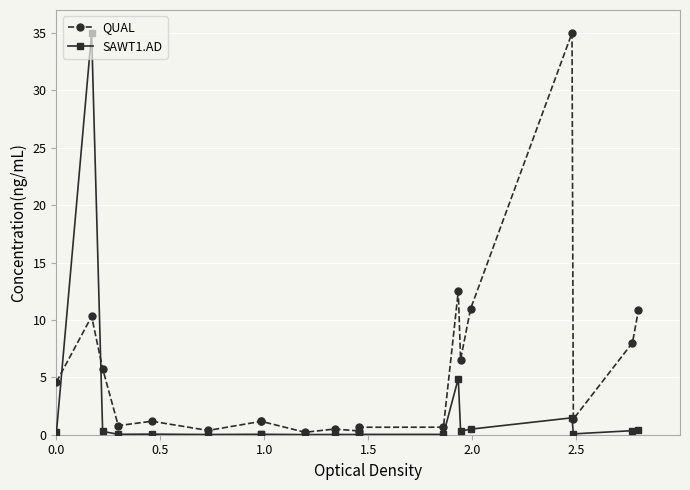

What is the maximum value shown in the chart?

35.0